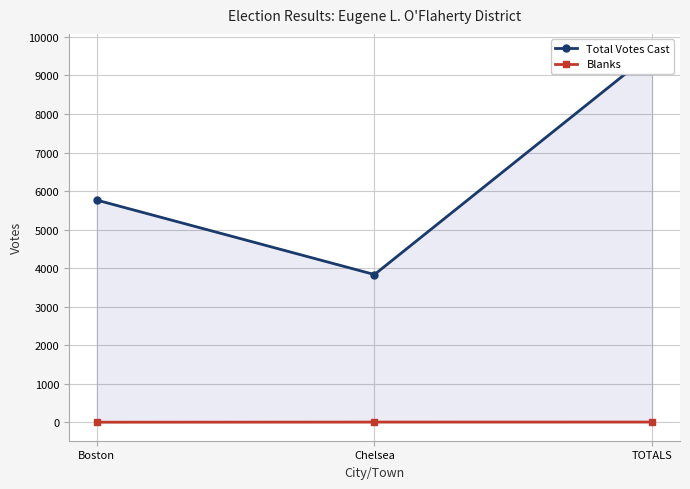

What is the label of the 2nd point from the left?

Chelsea